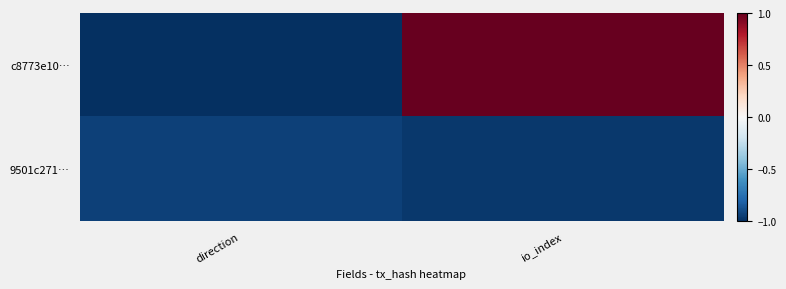

Which series has the largest range (max minus min)?

c8773e10…